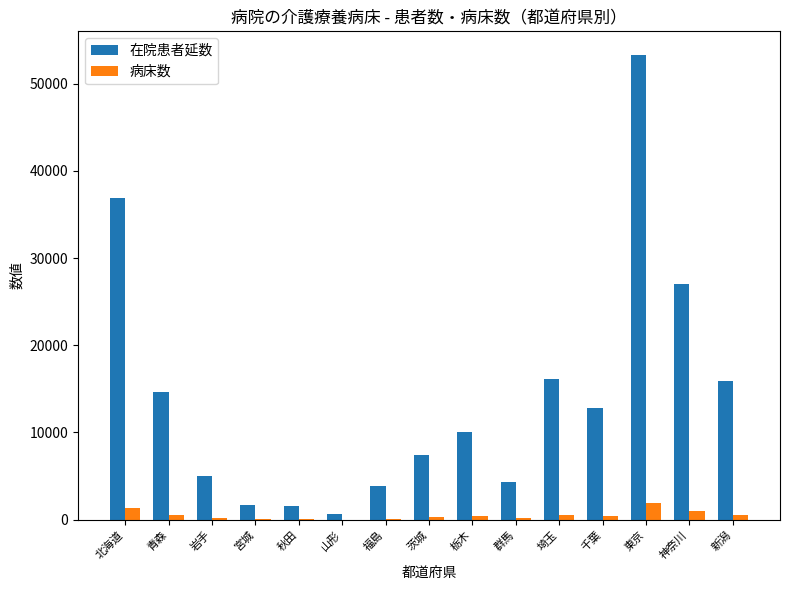

What is the sum of all 在院患者延数 values?

211307